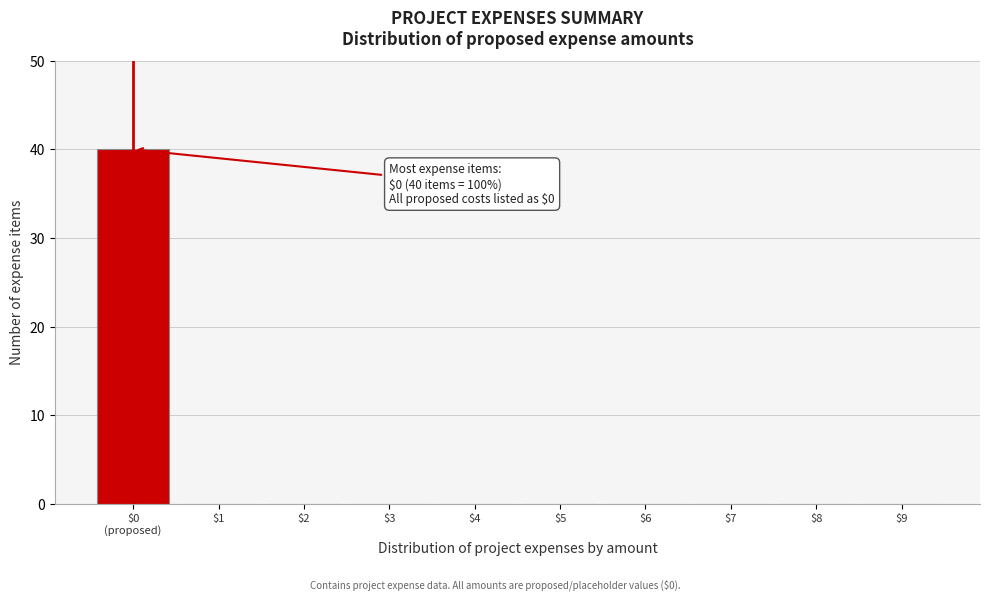

What is the sum of all values?

40